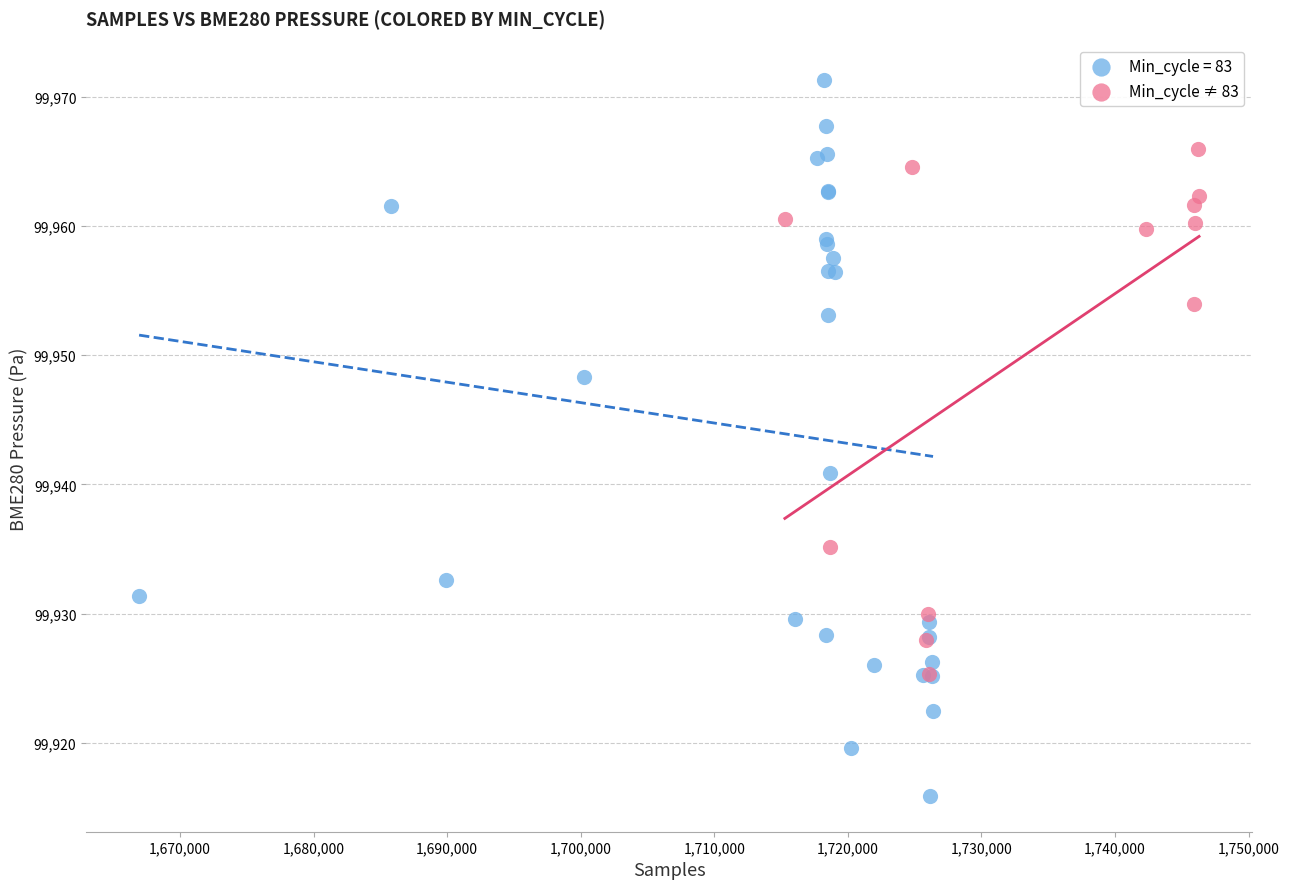

Which series has the largest Y range (max minus min)?

Min_cycle = 83